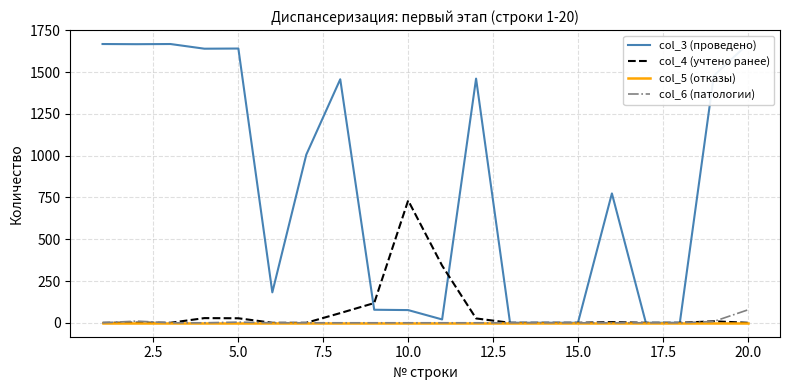

Is this an area chart (filled region under the line)?

No